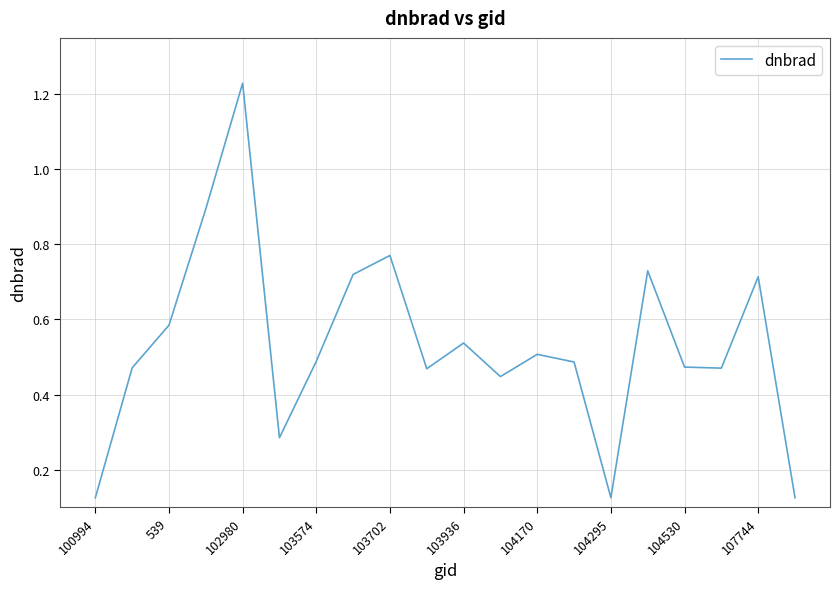

How many interior local peaks (higher than both neighbors) does the data have?

6